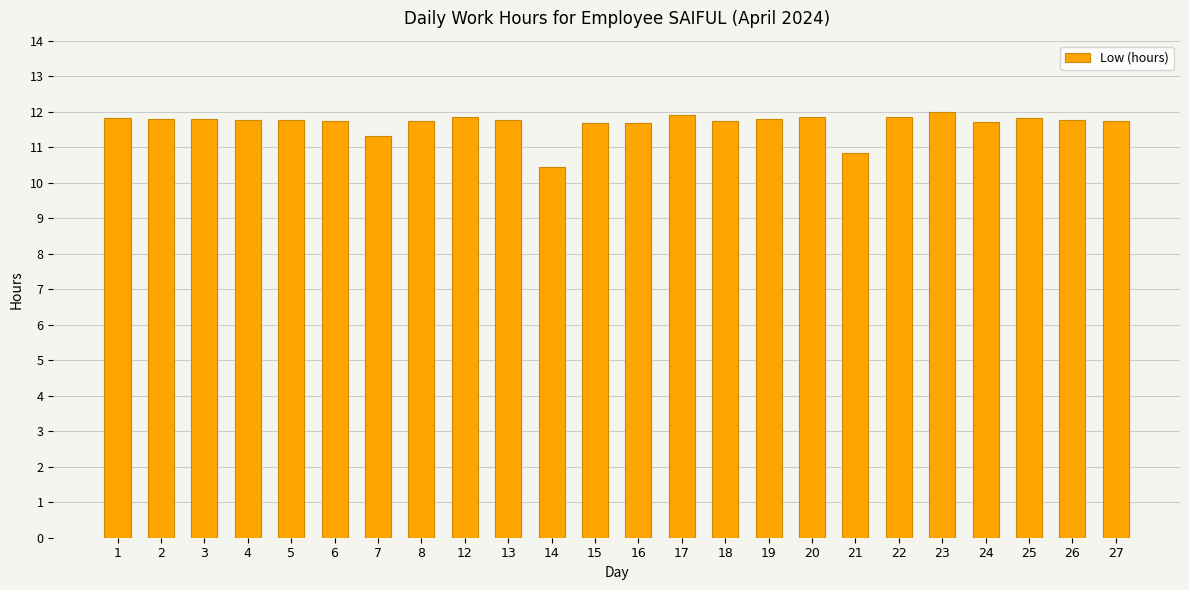

Which label corresponds to the smallest value in the chart?

14